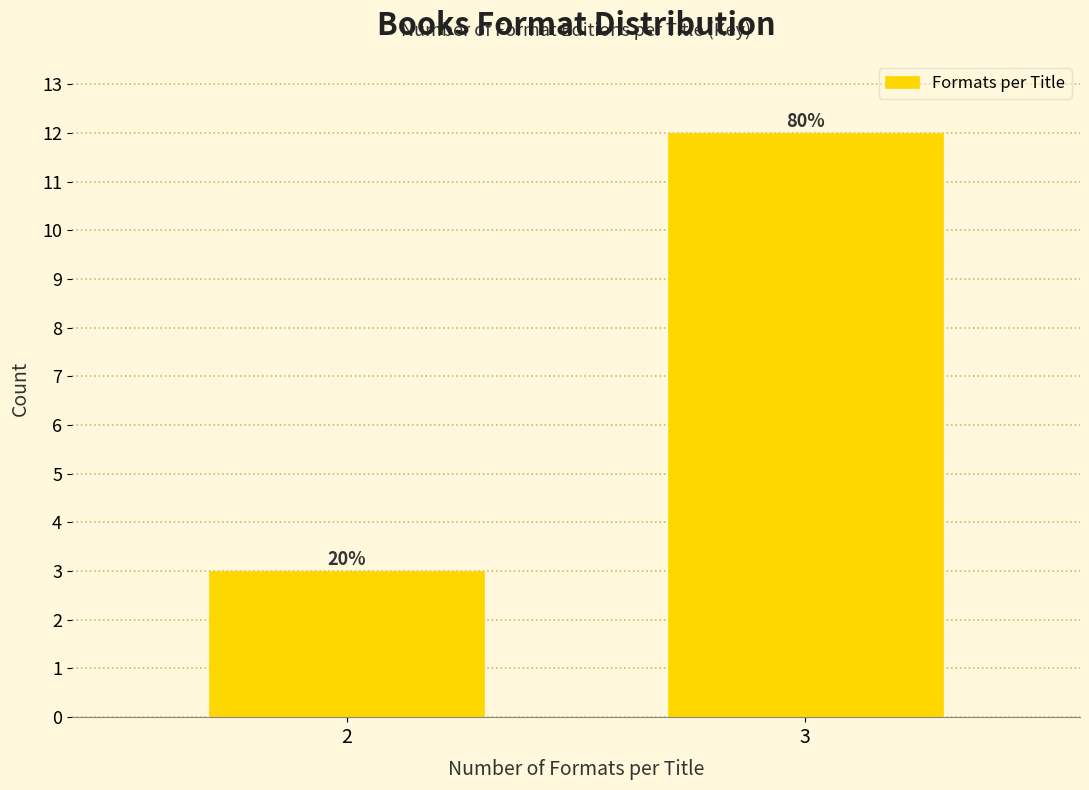

How many bars are there in total?

2